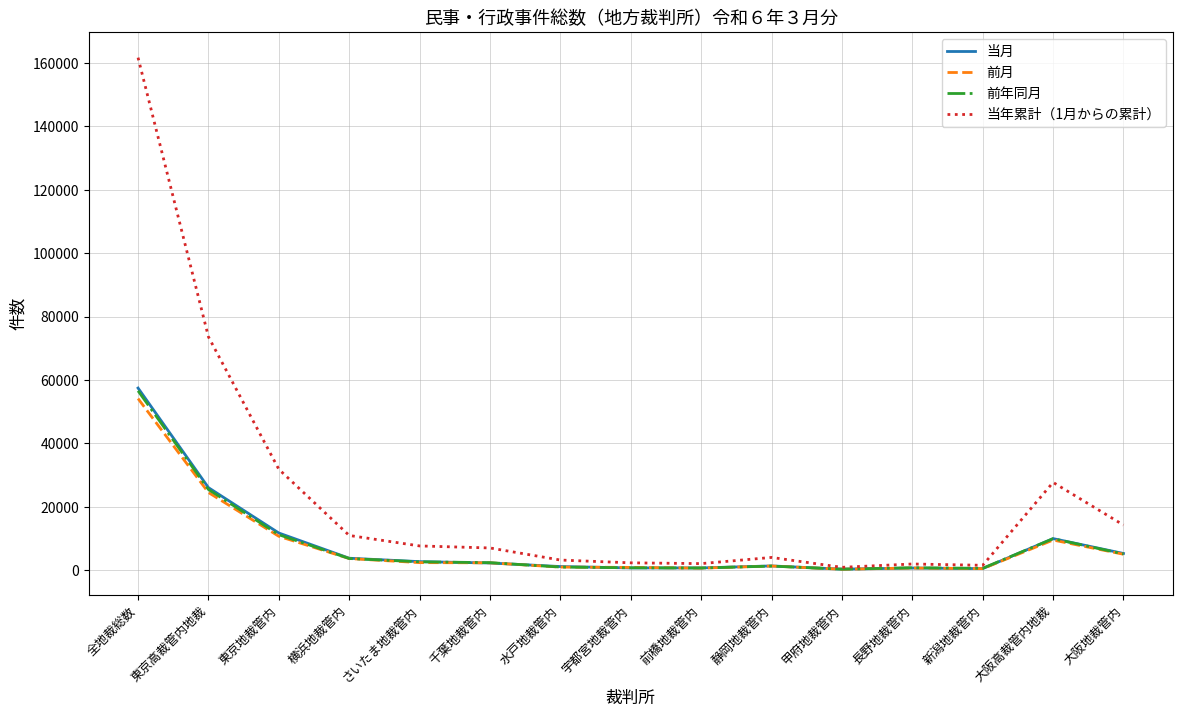

What is the maximum value for 前年同月?

56590